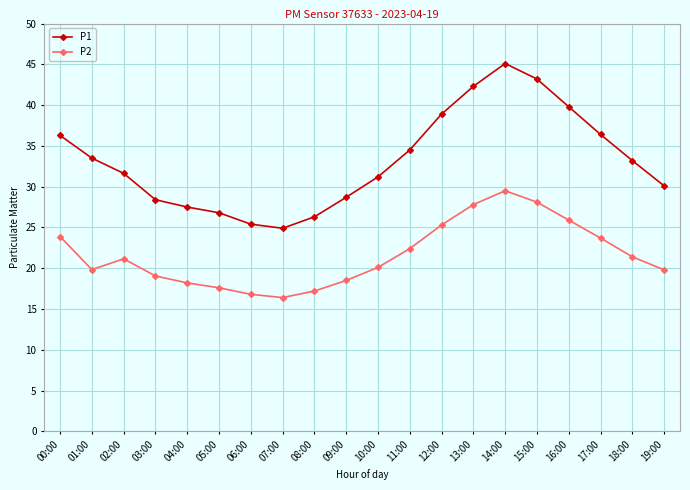

What is the difference between the highest and lowest values at 16:00?

13.9